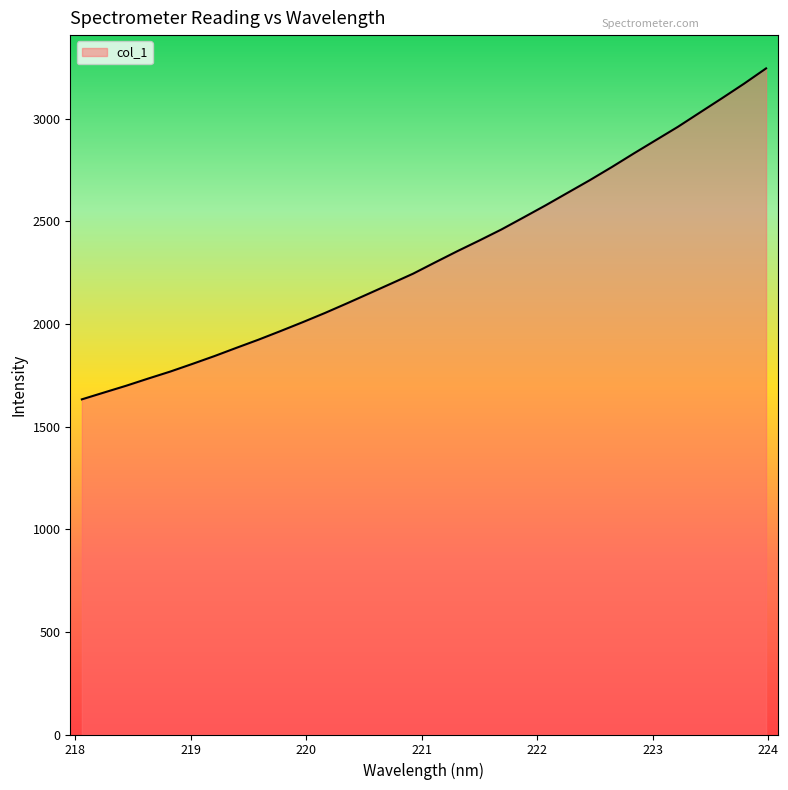

What is the difference between the maximum and minimum values?

1612.3